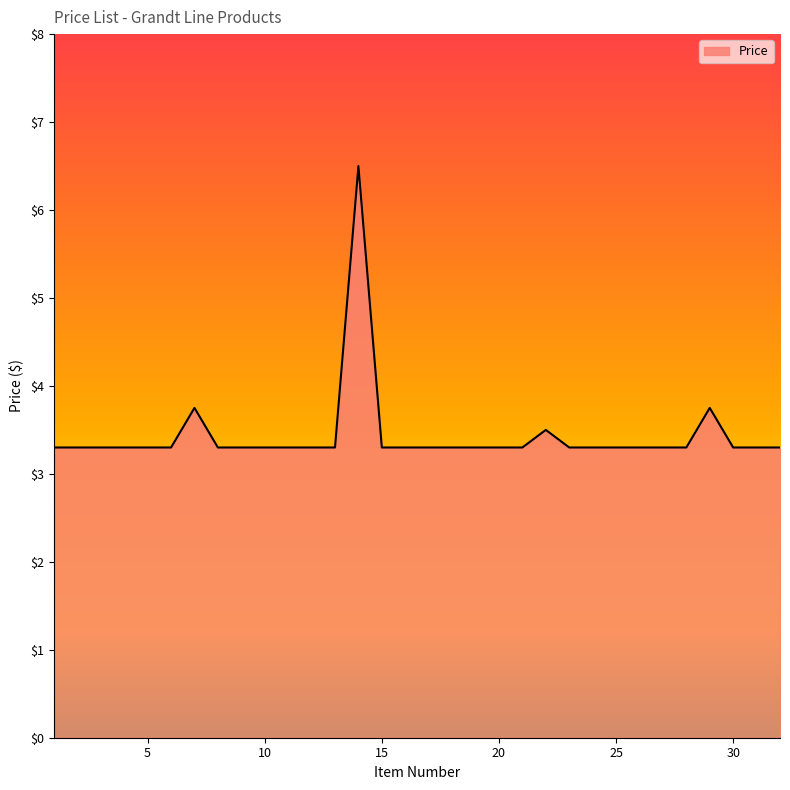

What is the minimum value shown in the chart?

3.3